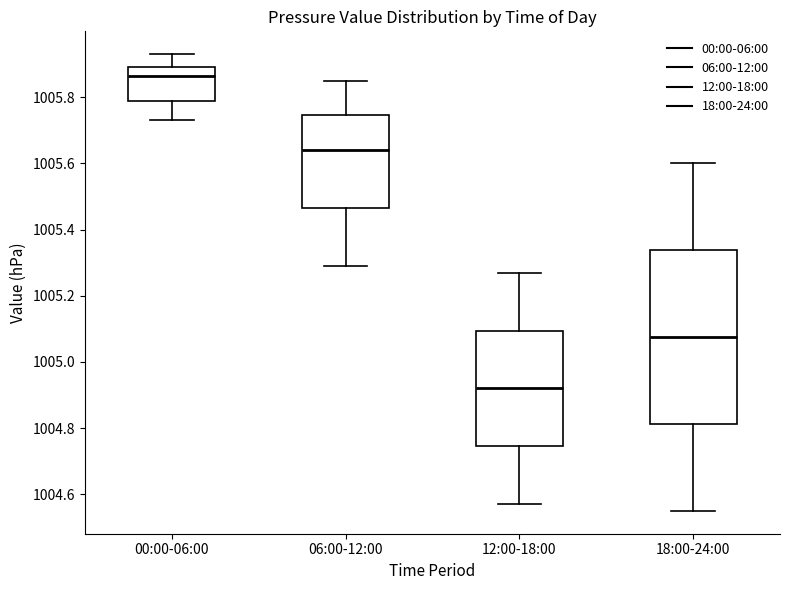

Which box is the tallest, from its lower edge to its upper edge?

18:00-24:00